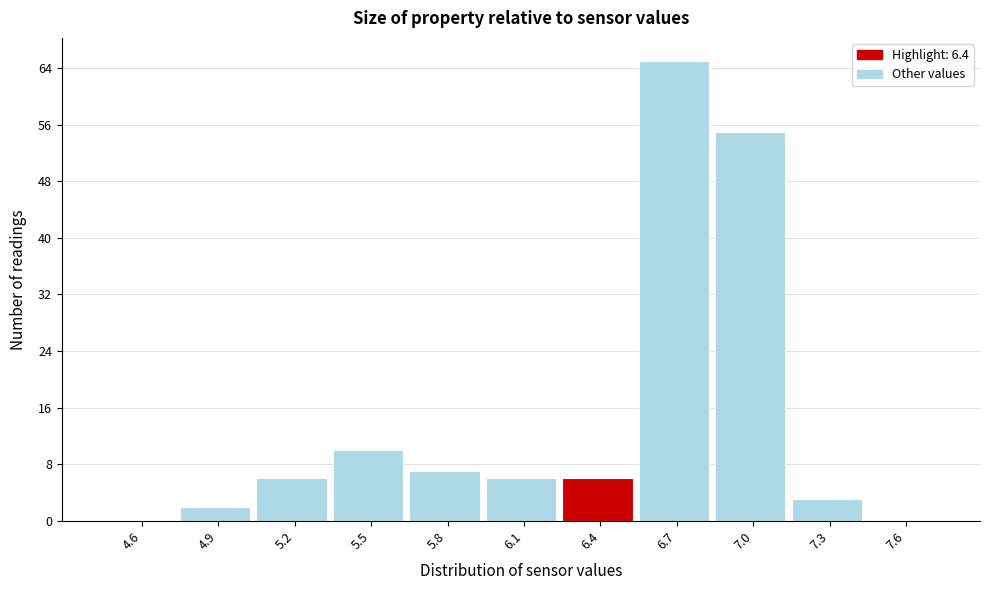

Reading left to right, what are all the values shown in this chart?

4.6=0	4.9=2	5.2=6	5.5=10	5.8=7	6.1=6	6.4=6	6.7=65	7.0=55	7.3=3	7.6=0